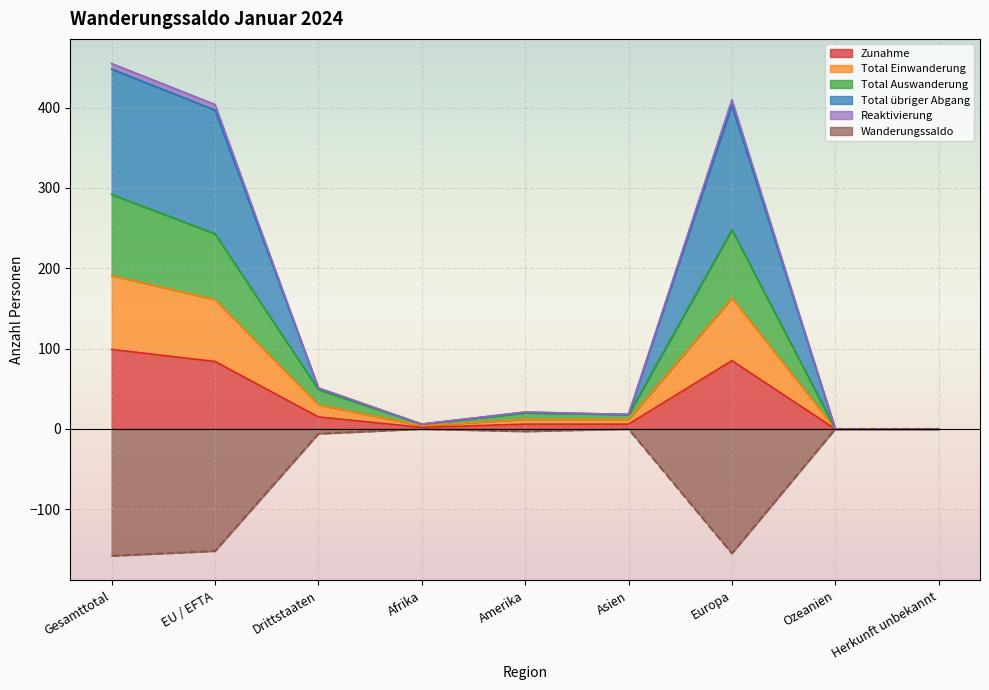

At which category is the sum across all series the highest?

Gesamttotal